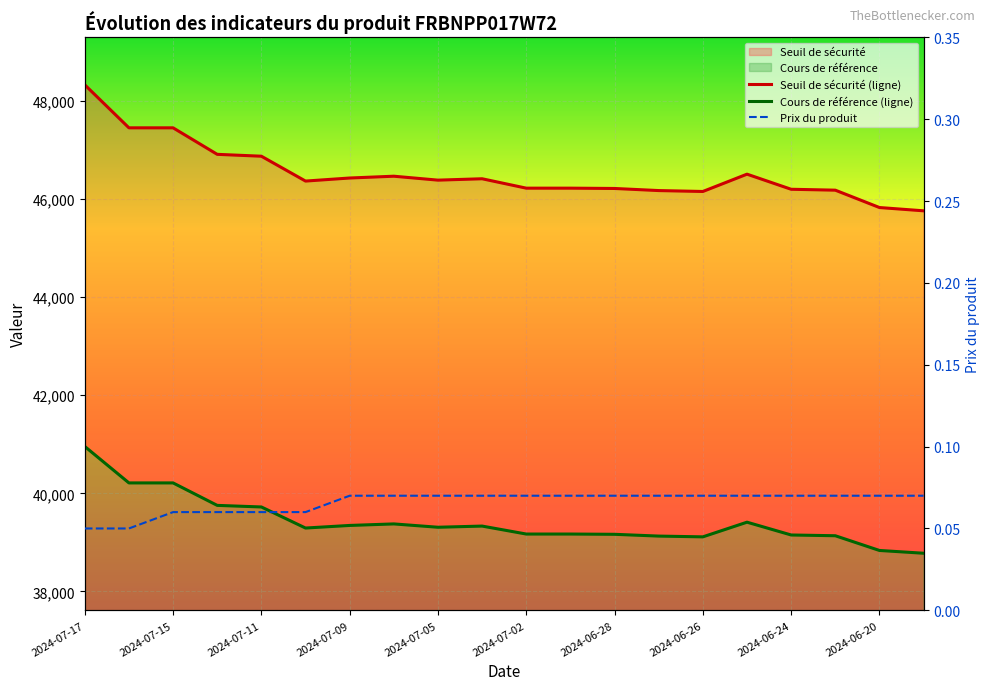

Reading left to right, list all the values displayed in this chart.

Seuil de sécurité (ligne): 48326.3	47449.8	47449.8	46909.4	46871.2	46364.5	46426.9	46463.5	46383.4	46411.6	46220.0	46220.0	46213.6	46170.8	46152.3	46505.2	46197.4	46179.0	45825.1	45758.2
Cours de référence (ligne): 40954.5	40211.7	40211.7	39753.8	39721.4	39292.0	39344.8	39375.9	39308.0	39331.8	39169.5	39169.5	39164.1	39127.8	39112.2	39411.2	39150.3	39134.8	38834.9	38778.1
Prix du produit: 0.1	0.1	0.1	0.1	0.1	0.1	0.1	0.1	0.1	0.1	0.1	0.1	0.1	0.1	0.1	0.1	0.1	0.1	0.1	0.1